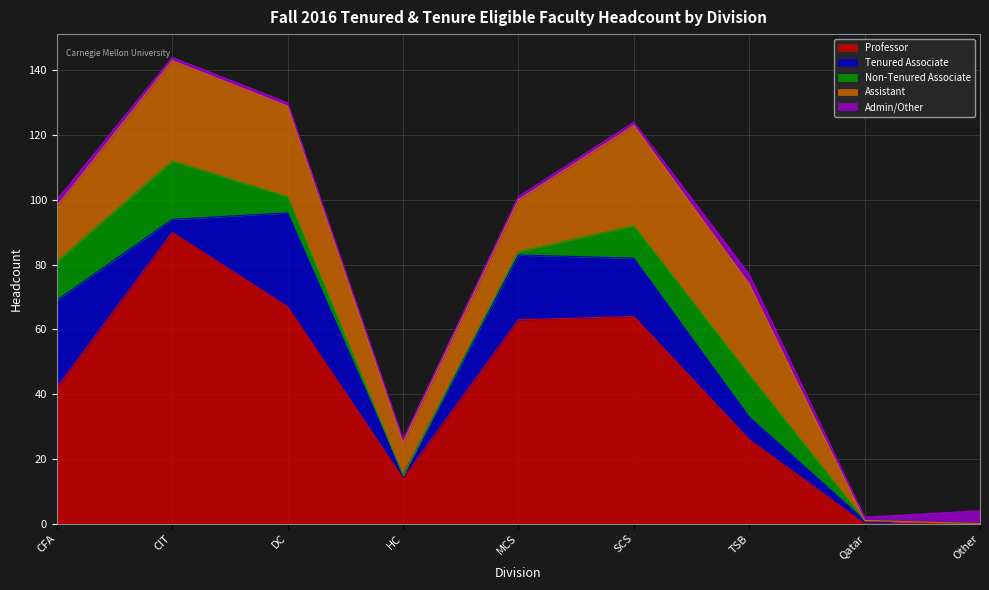

Is it true that Admin/Other equals 4 at Other?

True